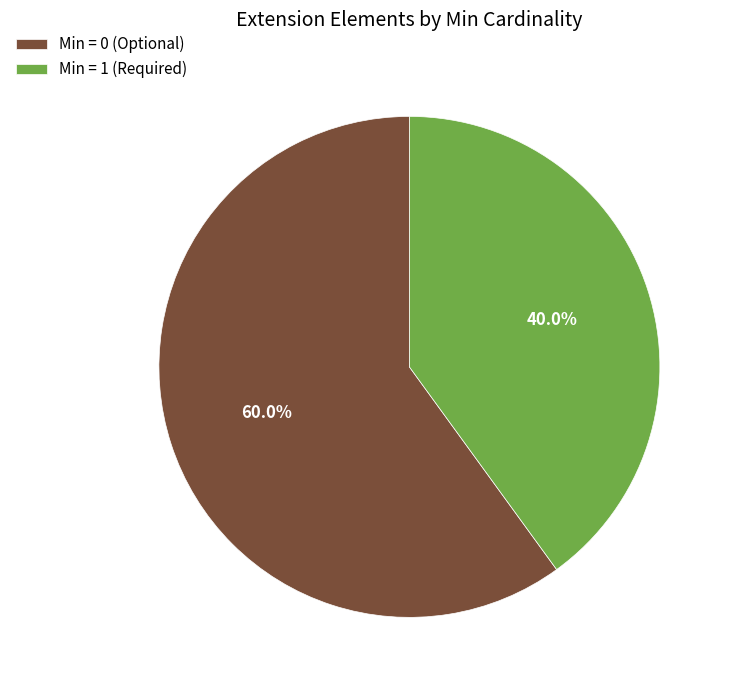

Combined, what portion of the pie is Min = 0 (Optional) and Min = 1 (Required)?

100.0%